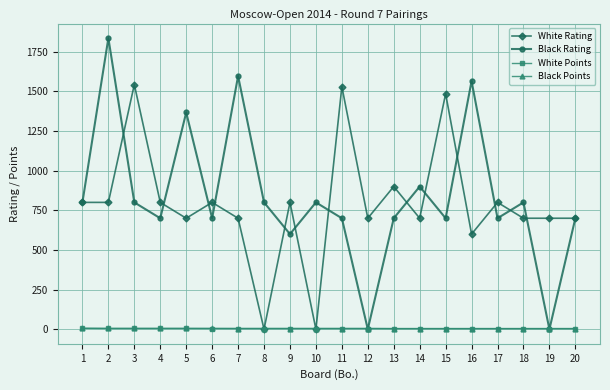

The White Rating series shows 800.0 at 2. True or false?

True